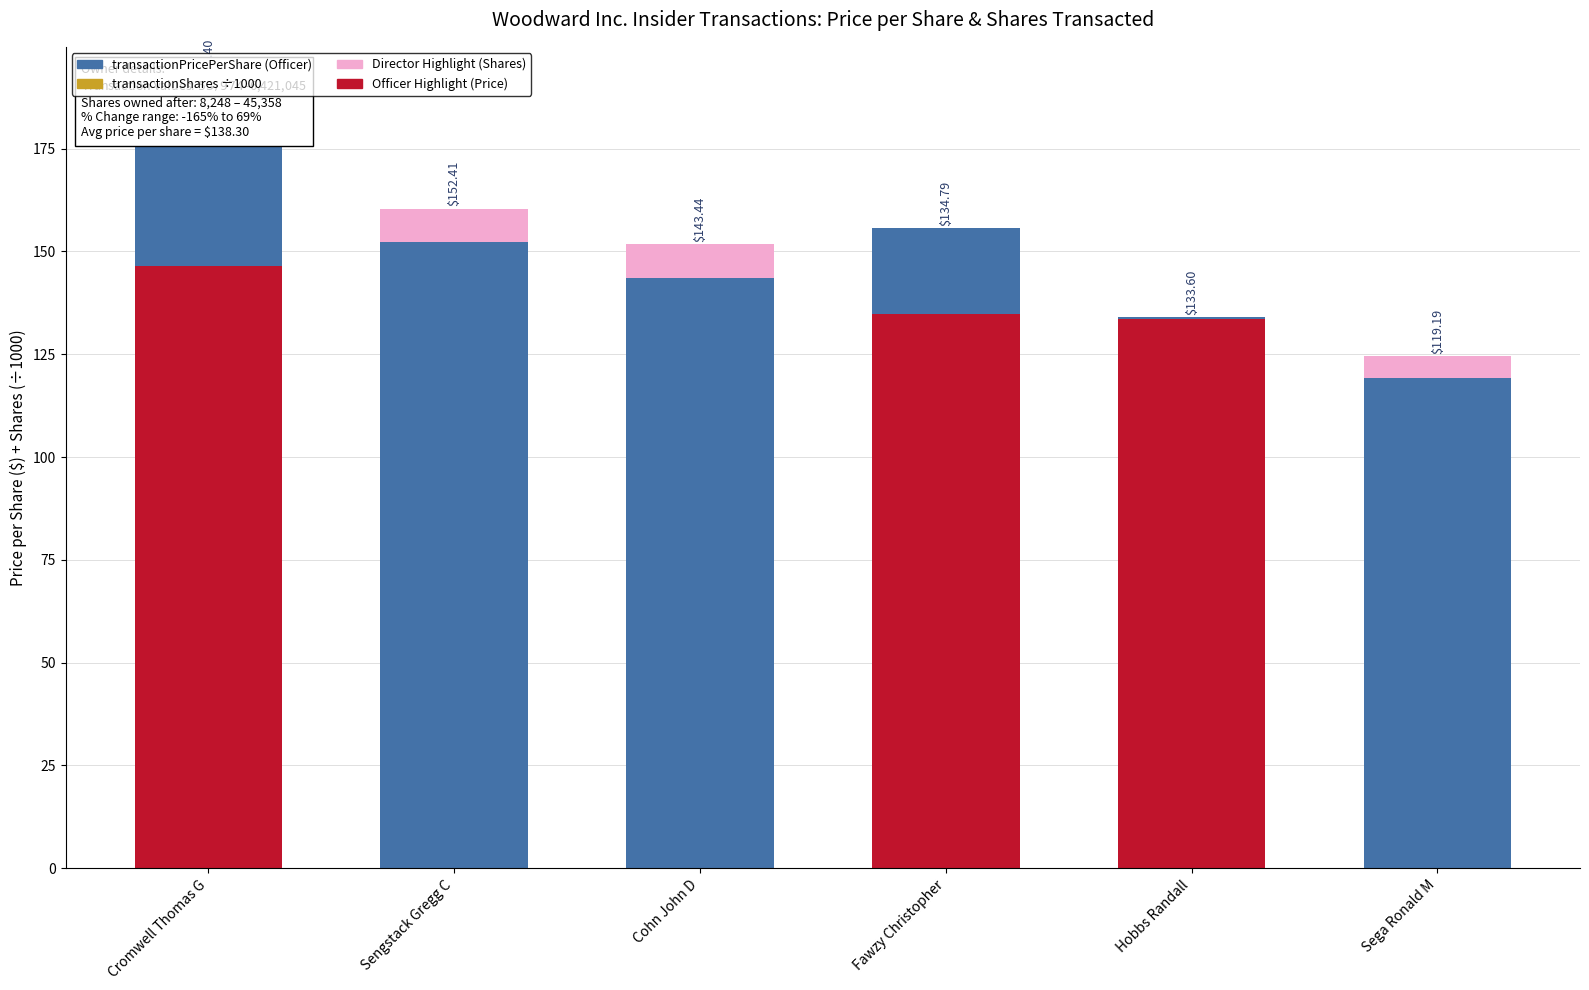

Which series has the widest spread of values?

transactionShares (÷1000)